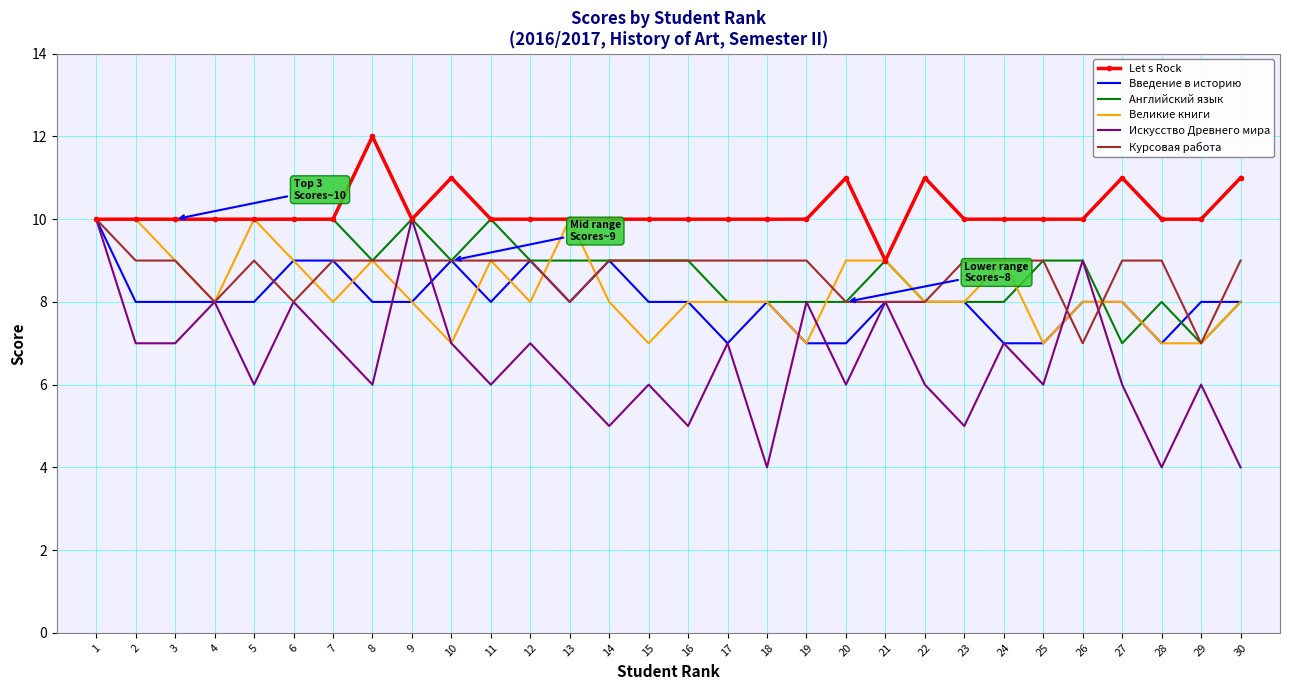

What is the smallest value displayed?

4